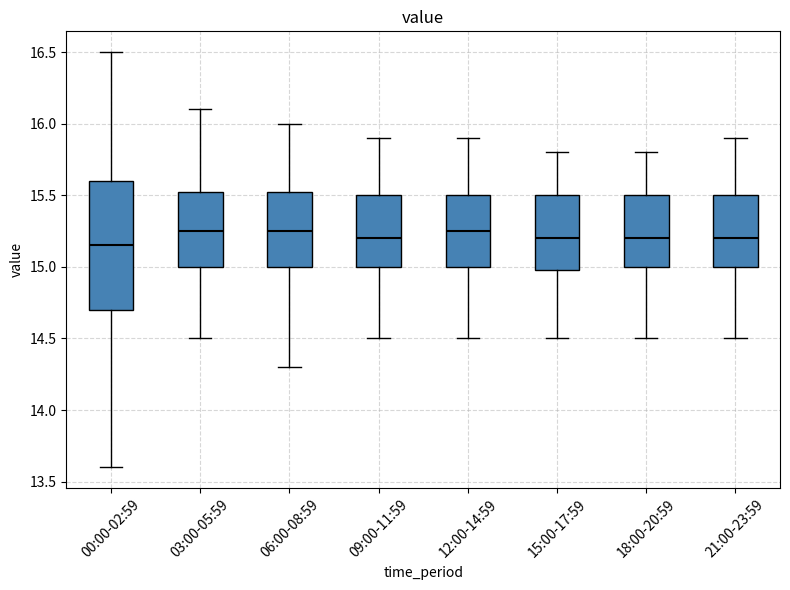

Reading left to right, read every box against the y-axis: the position of its median line, the range the box covers, and the ends of its whiskers. The values are not printed on the chart, so give them approximately, as read against the axis.

00:00-02:59: median 15.15, box 14.70 to 15.60, whiskers 13.60 to 16.50
03:00-05:59: median 15.25, box 15.00 to 15.55, whiskers 14.50 to 16.10
06:00-08:59: median 15.25, box 15.00 to 15.55, whiskers 14.30 to 16.00
09:00-11:59: median 15.20, box 15.00 to 15.50, whiskers 14.50 to 15.90
12:00-14:59: median 15.25, box 15.00 to 15.50, whiskers 14.50 to 15.90
15:00-17:59: median 15.20, box 15.00 to 15.50, whiskers 14.50 to 15.80
18:00-20:59: median 15.20, box 15.00 to 15.50, whiskers 14.50 to 15.80
21:00-23:59: median 15.20, box 15.00 to 15.50, whiskers 14.50 to 15.90